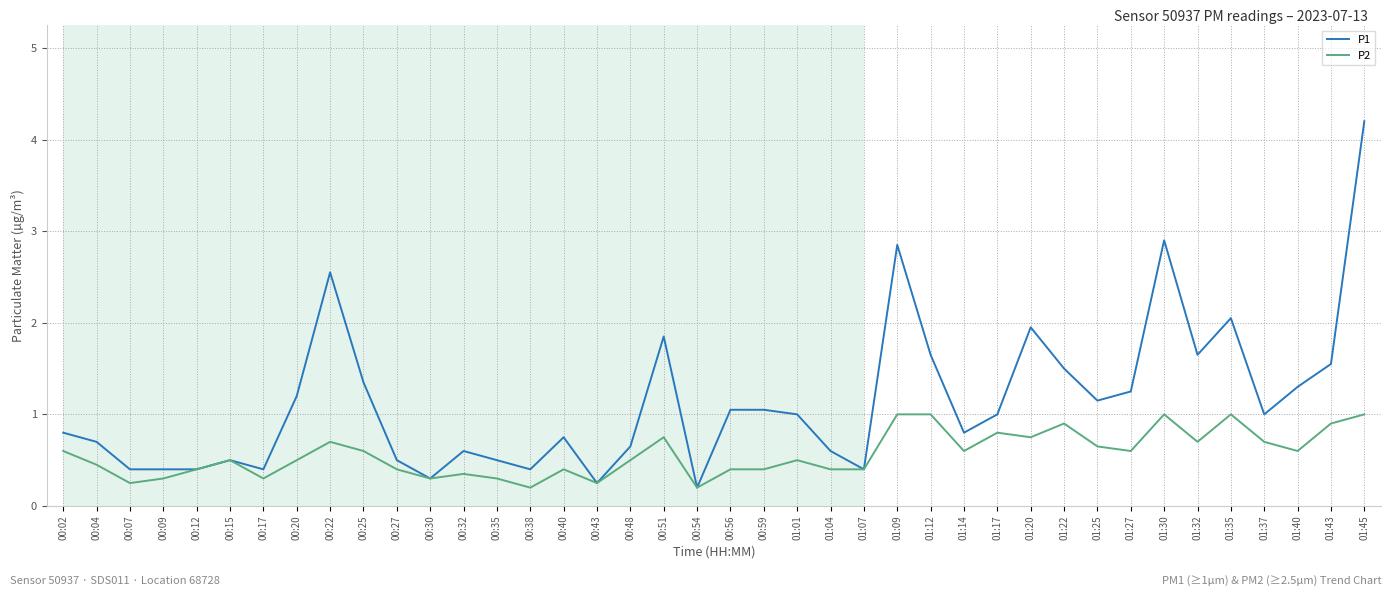

What is the difference between the second highest and minimum values in the P2 series?

0.8